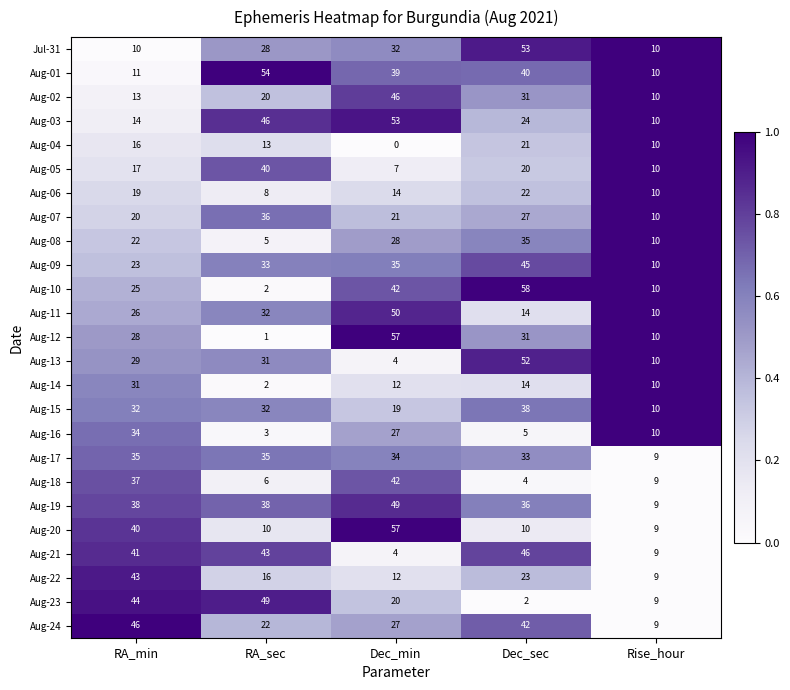

What is the total value across all series at RA_min?

694